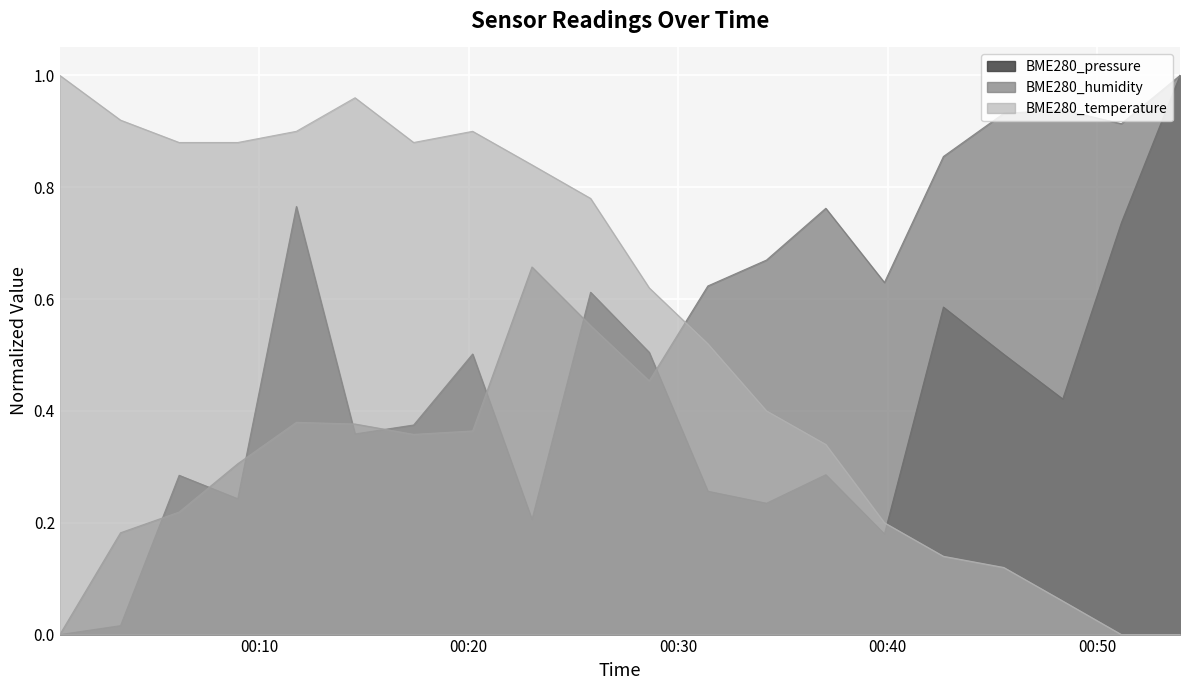

At which label does BME280_humidity reach its peak?

2021/06/28 00:53:58